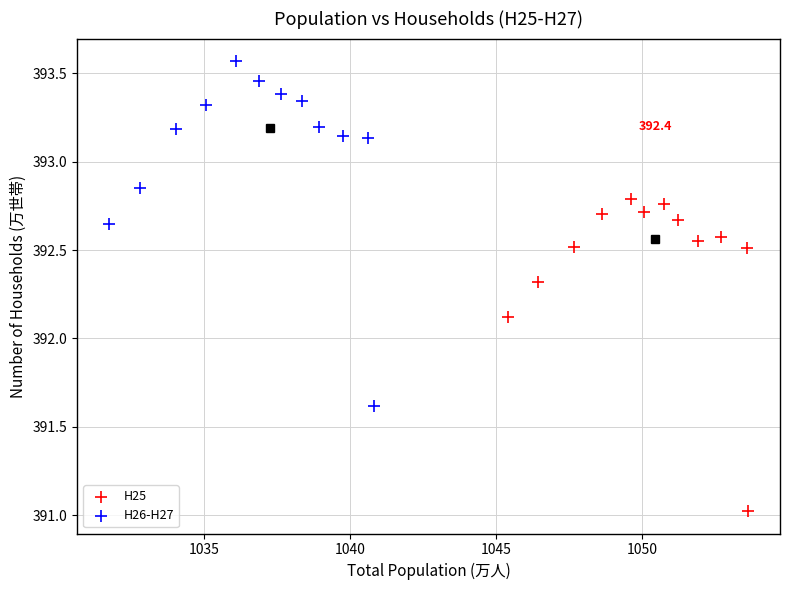

What are all the series names shown in the legend?

H25, H26-H27